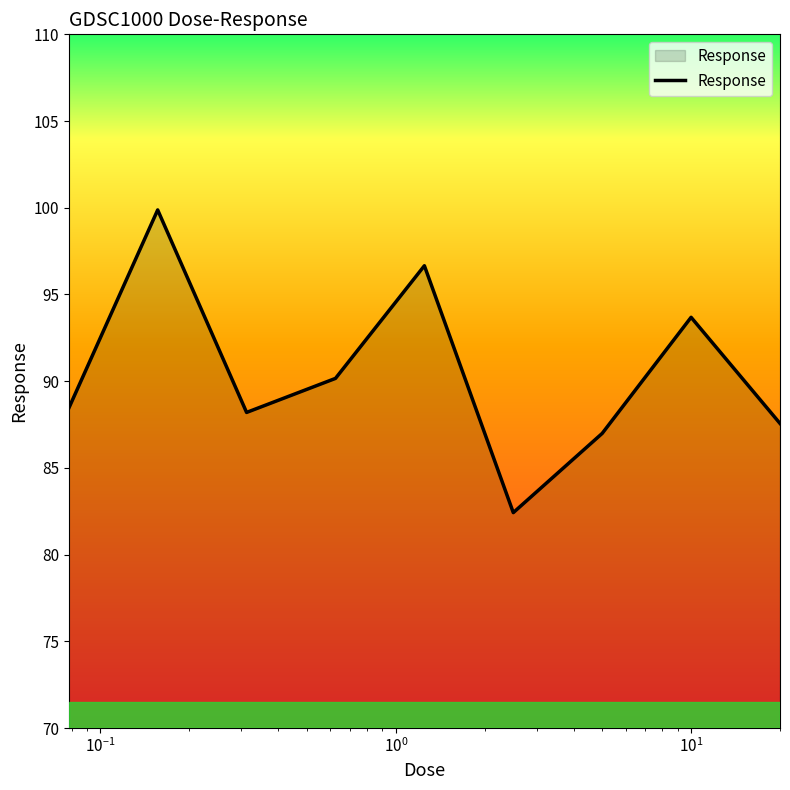

What is the difference between the maximum and minimum values?

17.5